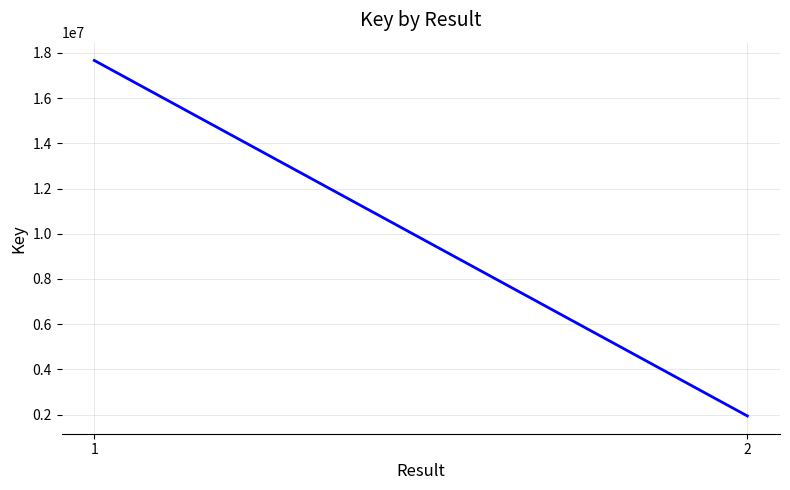

The chart shows a value of 1231930 at 2. True or false?

False